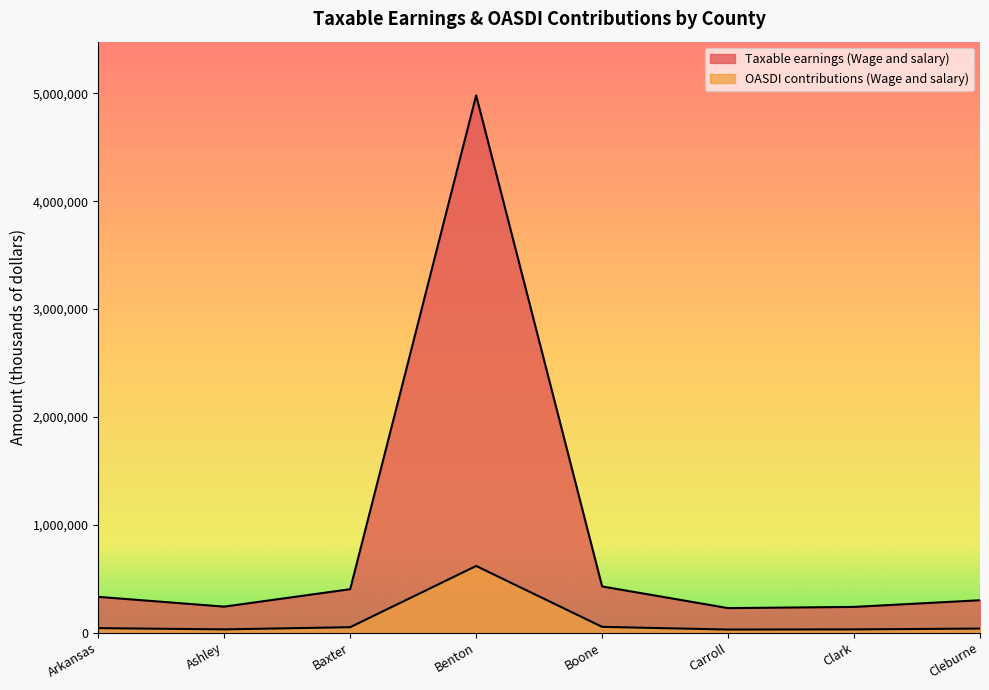

Rank the series by their maximum value, from highest to lowest.

Taxable earnings (Wage and salary), OASDI contributions (Wage and salary)